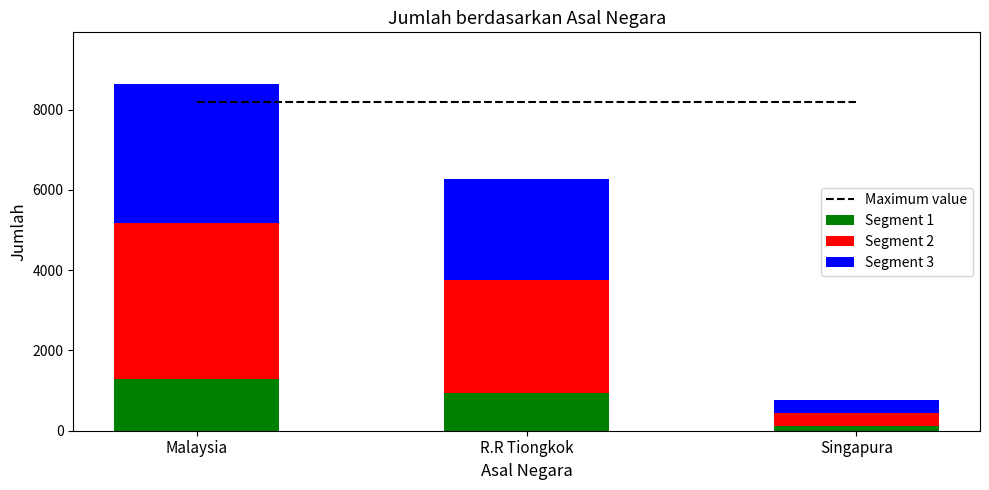

Rank the series at Singapura from lowest to highest value.

Segment 1, Segment 3, Segment 2, Maximum value